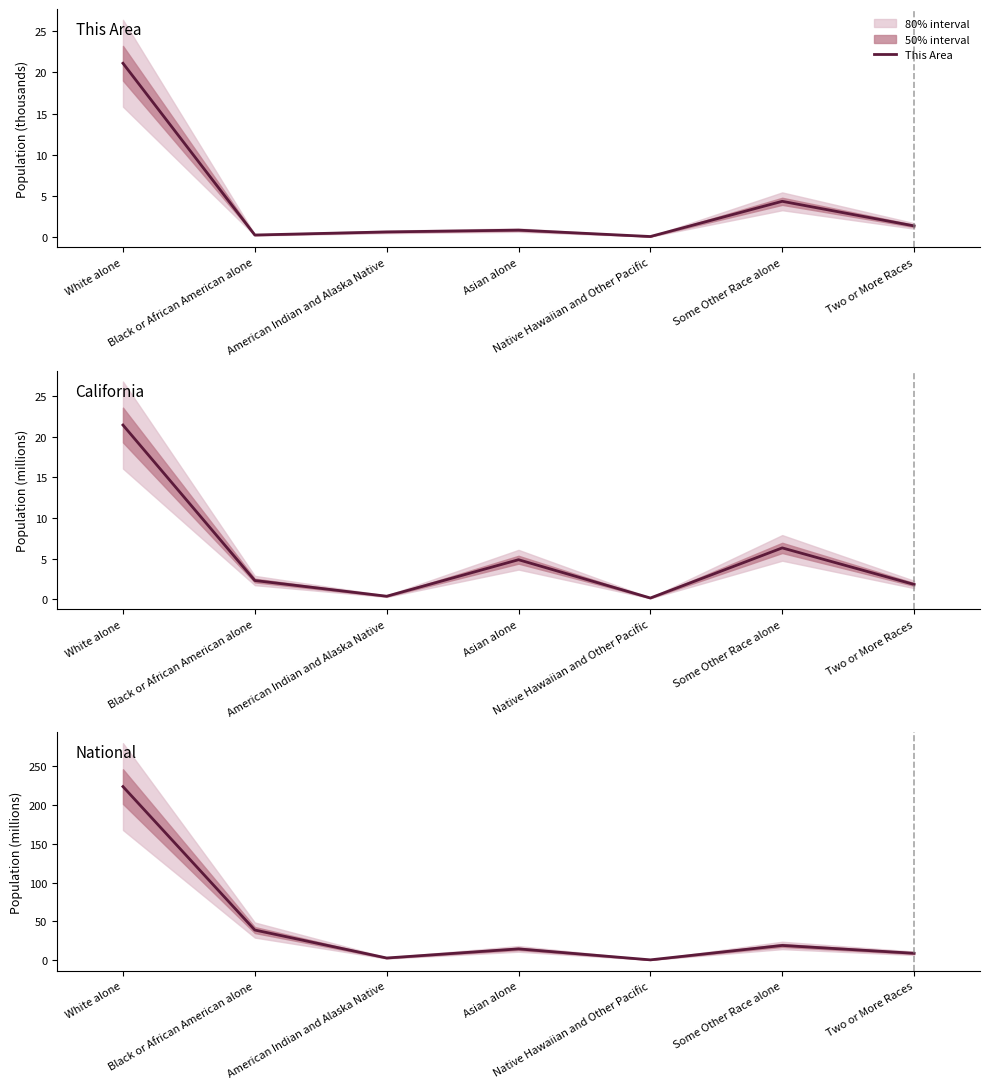

At which label is National closest to 112?

Black or African American alone